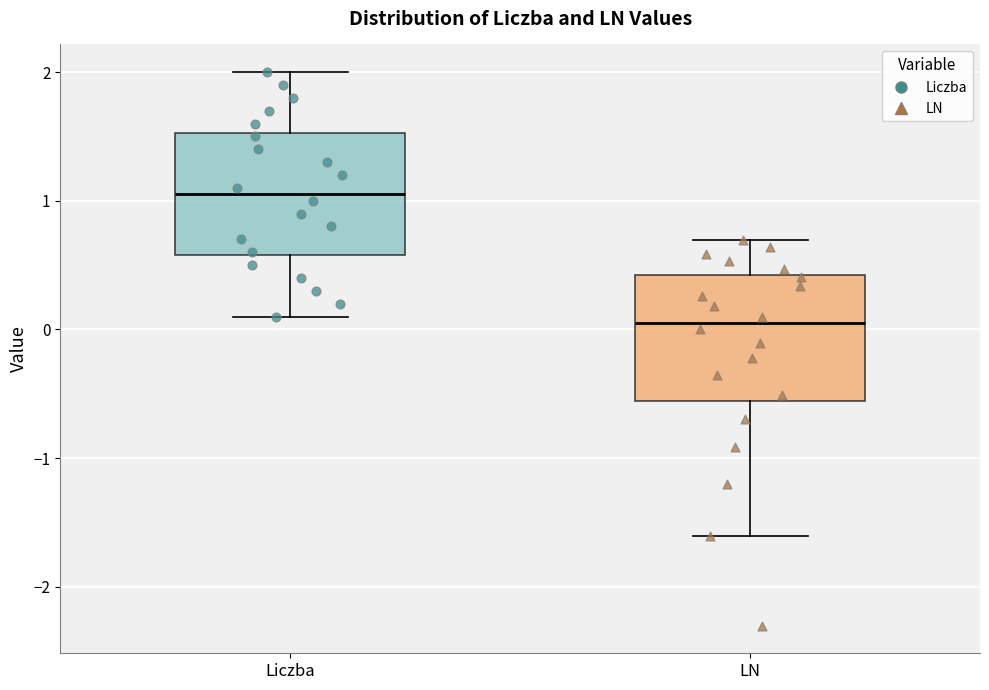

Reading left to right, transcribe this box plot: for each box, give where its median line is, the range the box spans, and where its two whiskers end, as read against the y-axis. The values are not printed on the chart, so give them approximately, as read against the axis.

Liczba: median 1.1, box 0.6 to 1.5, whiskers 0.1 to 2.0
LN: median 0.0, box -0.6 to 0.4, whiskers -1.6 to 0.7